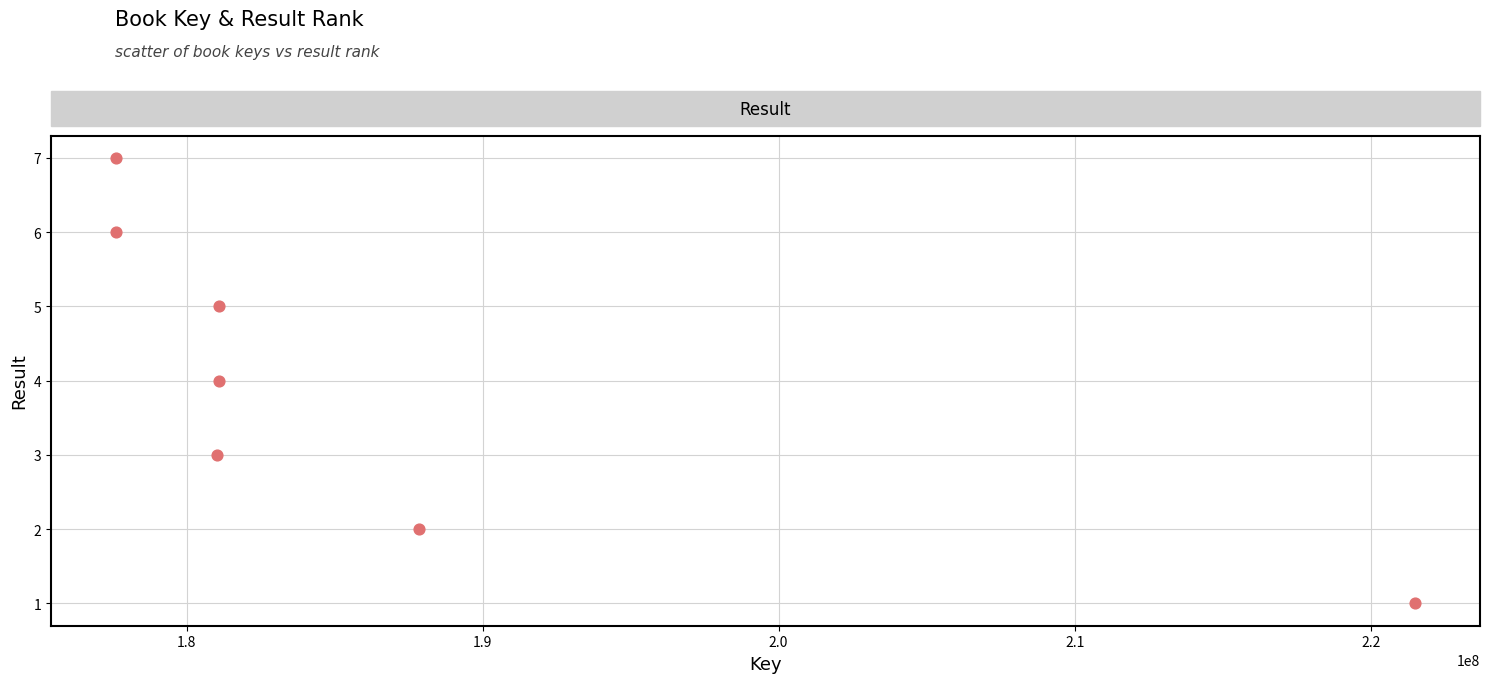

What is the range of Y values (max minus min)?

6